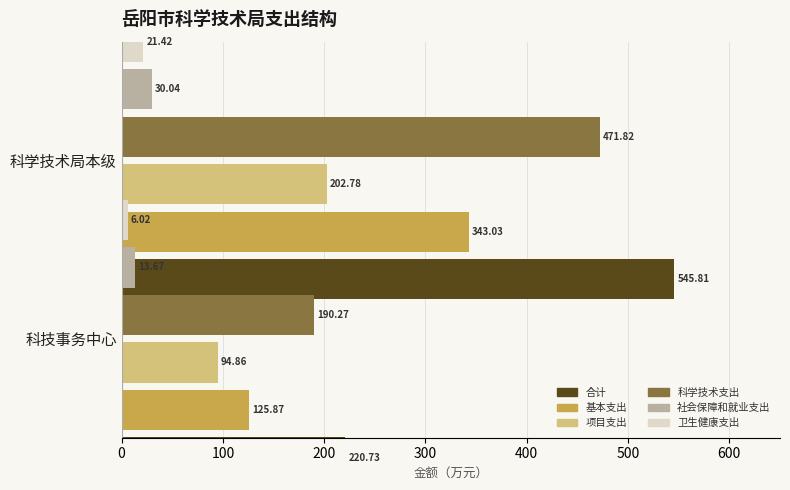

How many values in the 卫生健康支出 series exceed 21?

1